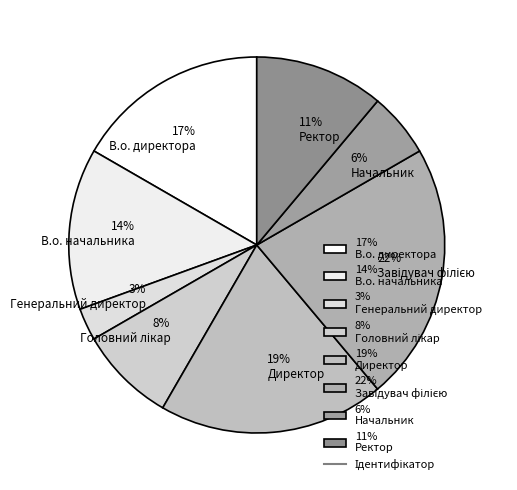

To the nearest percent, what is the average slice percentage?

12%